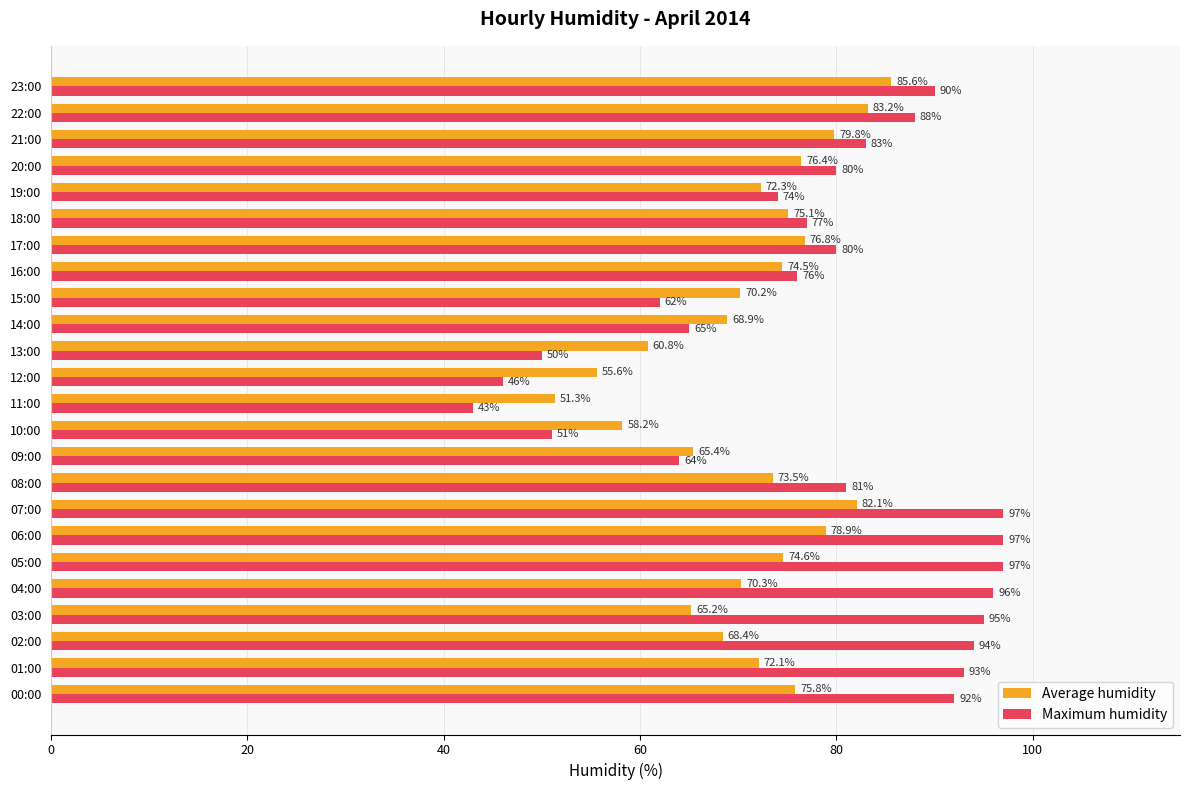

How many data points in Maximum humidity are less than 81?

12